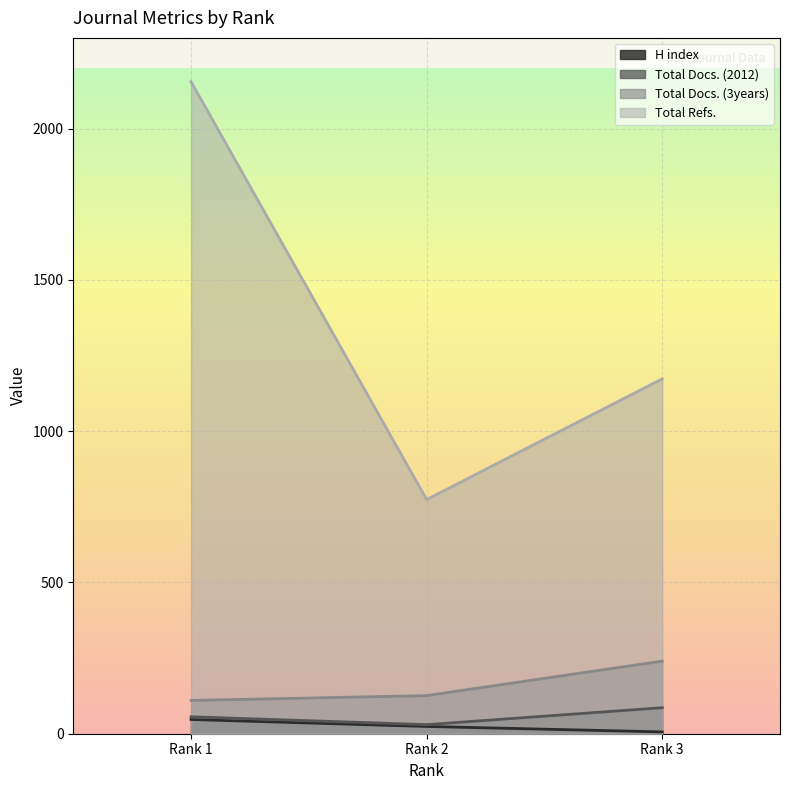

How many data points does each series have?

3